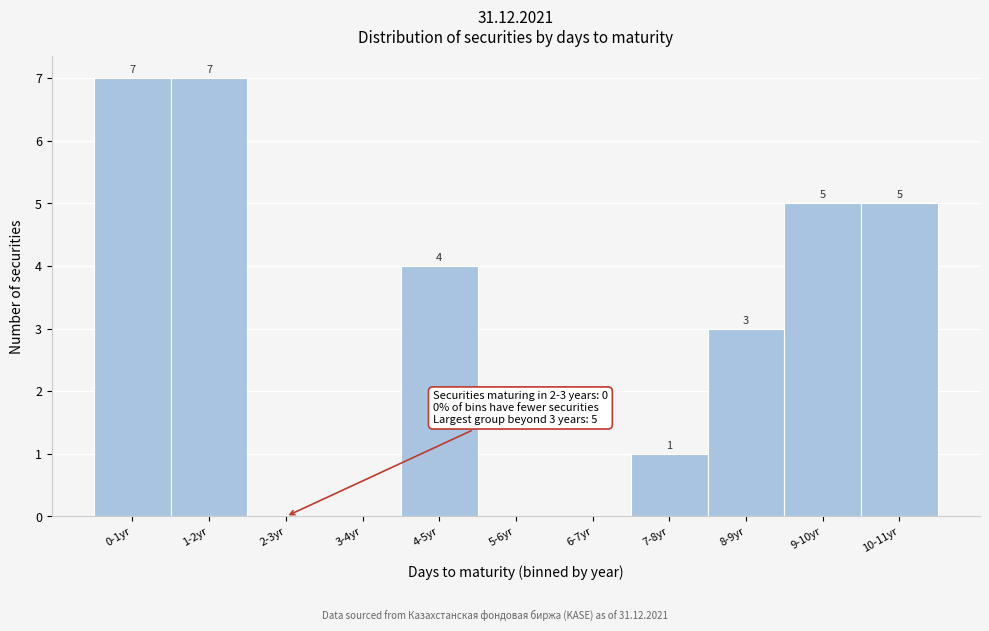

Reading left to right, extract all data points from this chart.

0-1yr=7	1-2yr=7	2-3yr=0	3-4yr=0	4-5yr=4	5-6yr=0	6-7yr=0	7-8yr=1	8-9yr=3	9-10yr=5	10-11yr=5